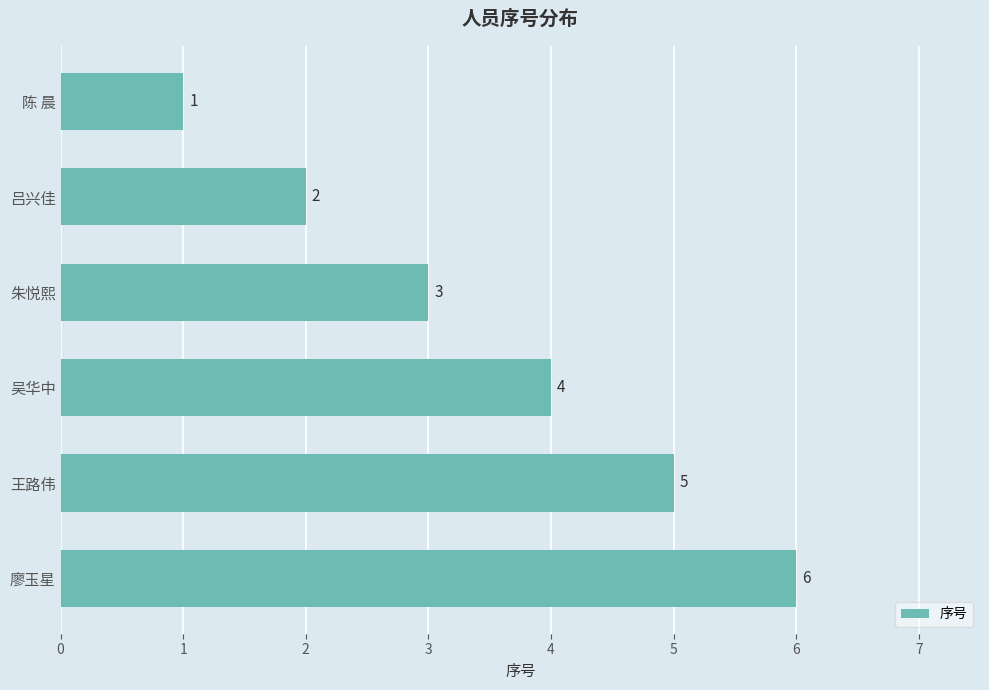

Which has a higher value, 王路伟 or 陈 晨?

王路伟